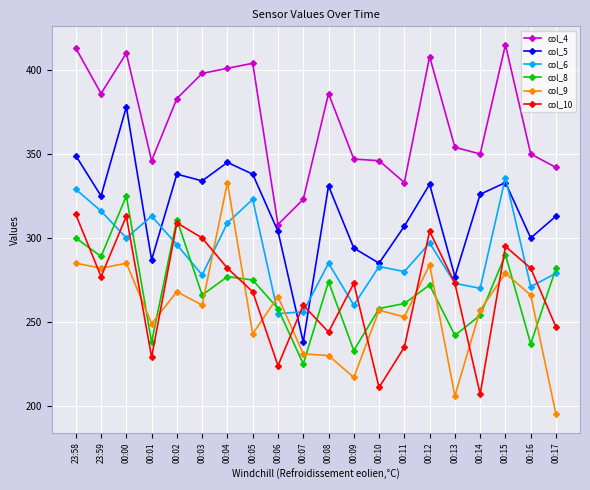

True or false: col_9 and col_10 intersect in this chart.

True